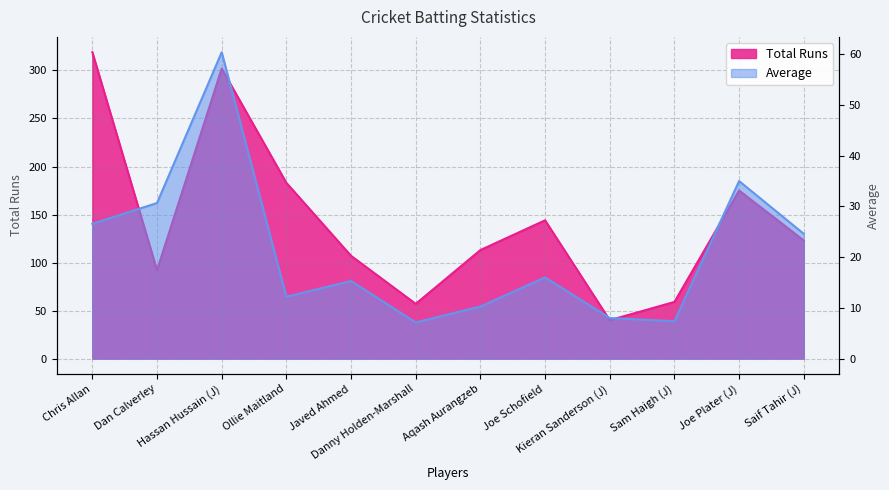

What are all the series names shown in the legend?

Total Runs, Average